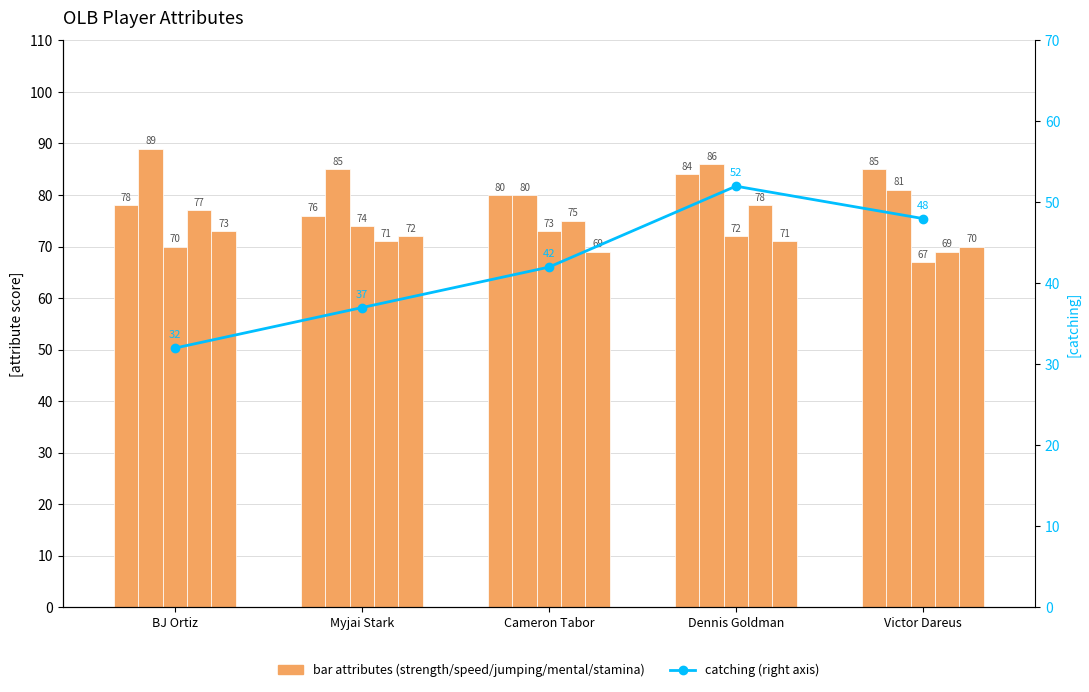

How many data points in strength are less than 80?

2